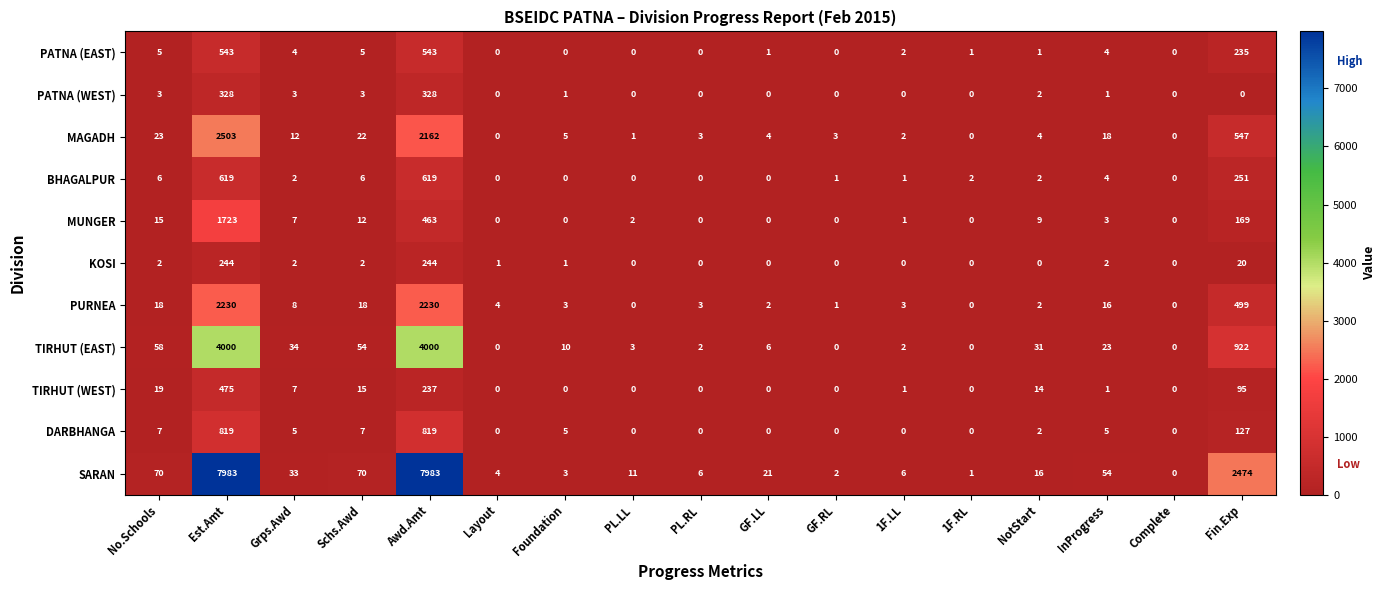

What is the spread (max minus min) of values at PL.RL?

6